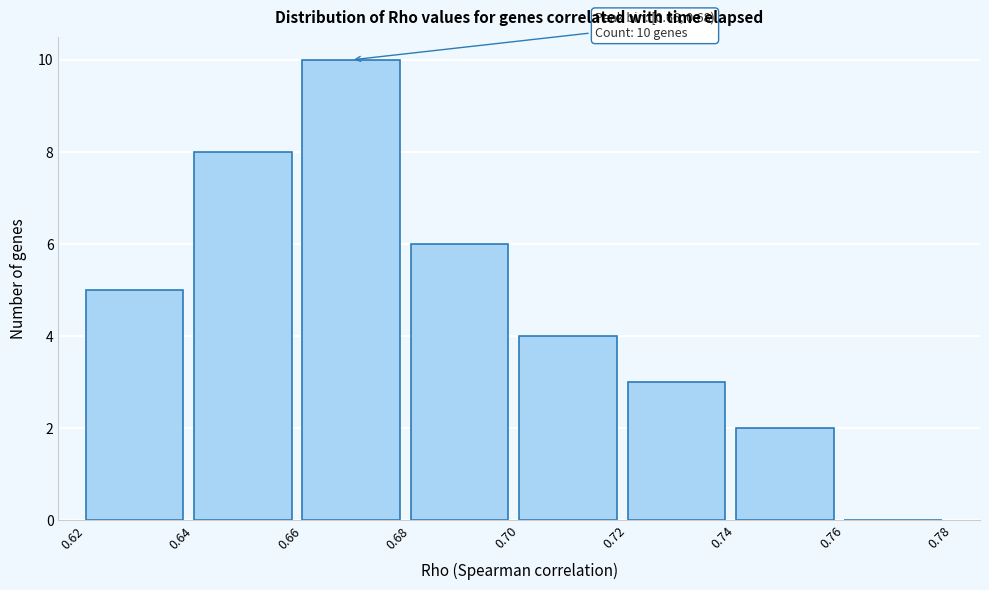

Over which range of the x-axis is the bar tallest?

0.66 to 0.68